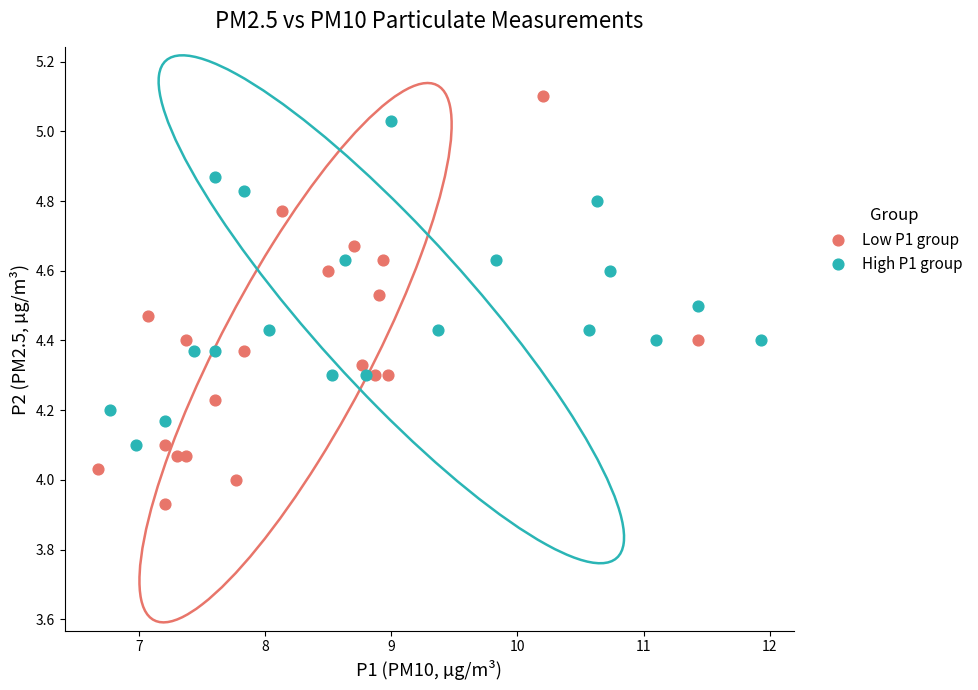

Which series has the widest spread of Y values?

Low P1 group